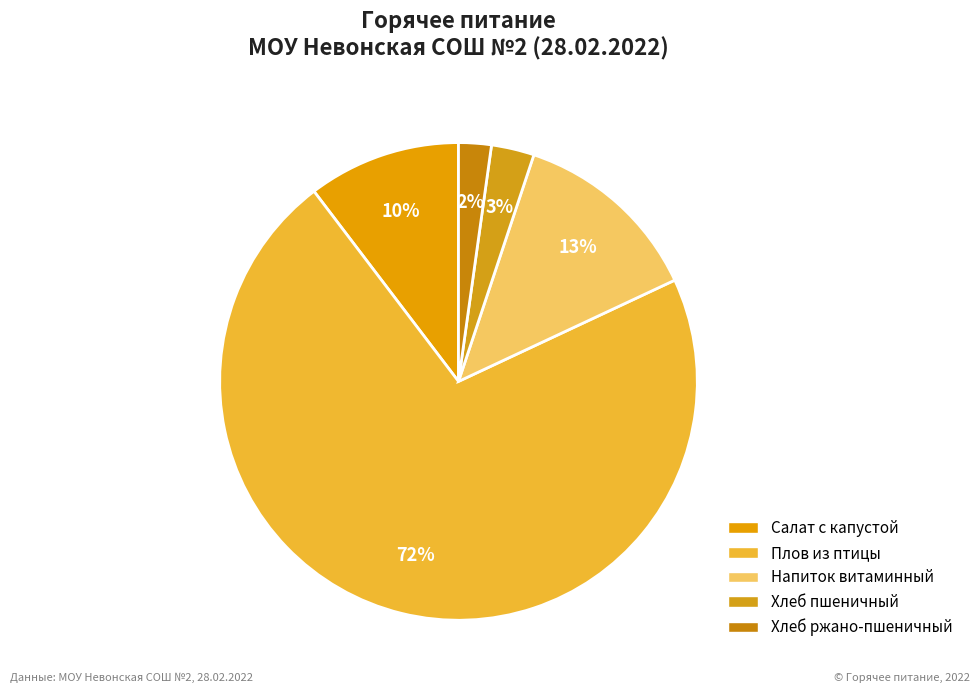

The Плов из птицы slice represents 62% of the pie. True or false?

False